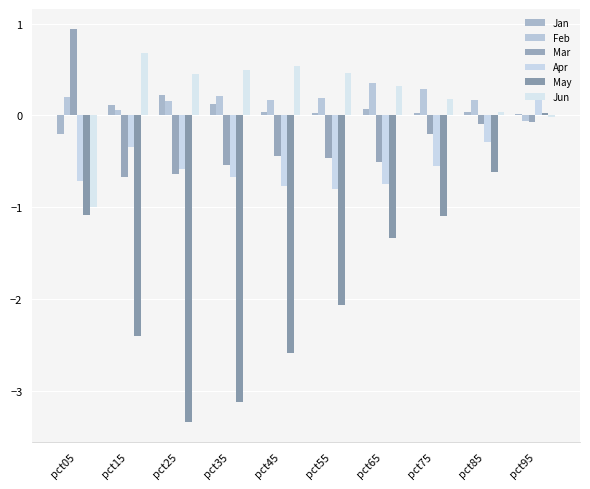

Where does the Feb series first go above 0?

pct05